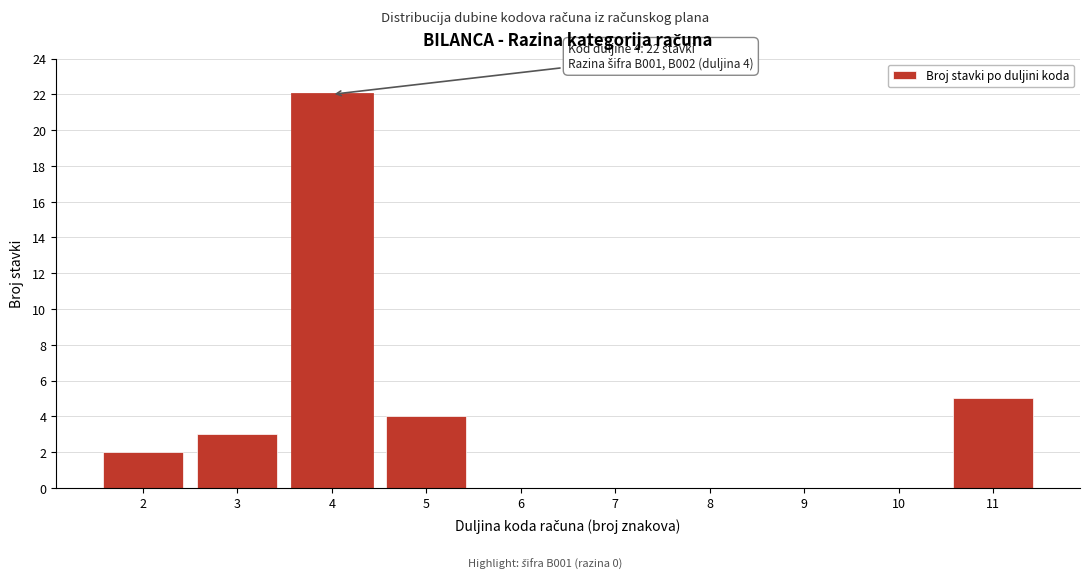

Reading right to left, list all the values displayed in this chart.

11=5	10=0	9=0	8=0	7=0	6=0	5=4	4=22	3=3	2=2